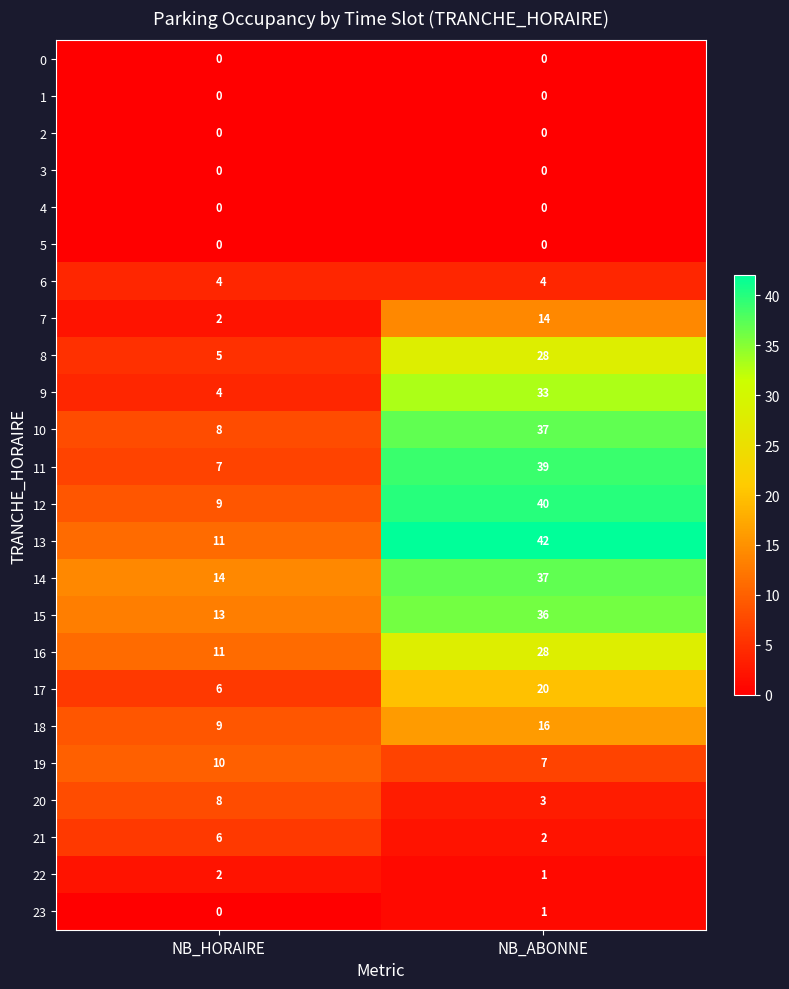

At which category is the sum across all series the highest?

NB_ABONNE